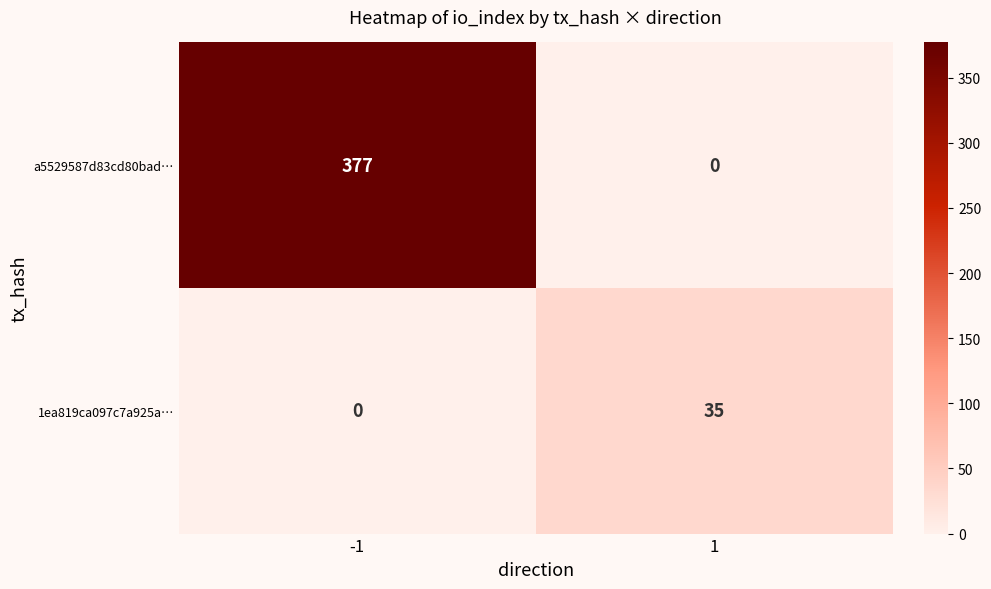

Which series has the largest total across all categories?

a5529587d83cd80bad…